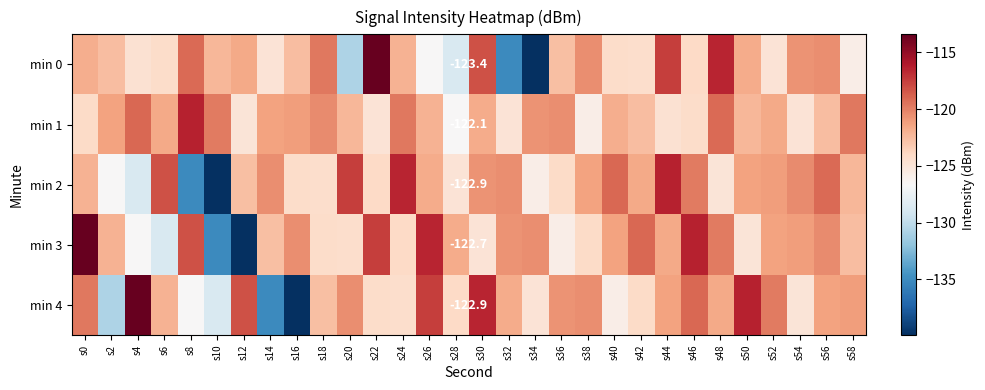

At which category does the chart reach its minimum across all series?

s34